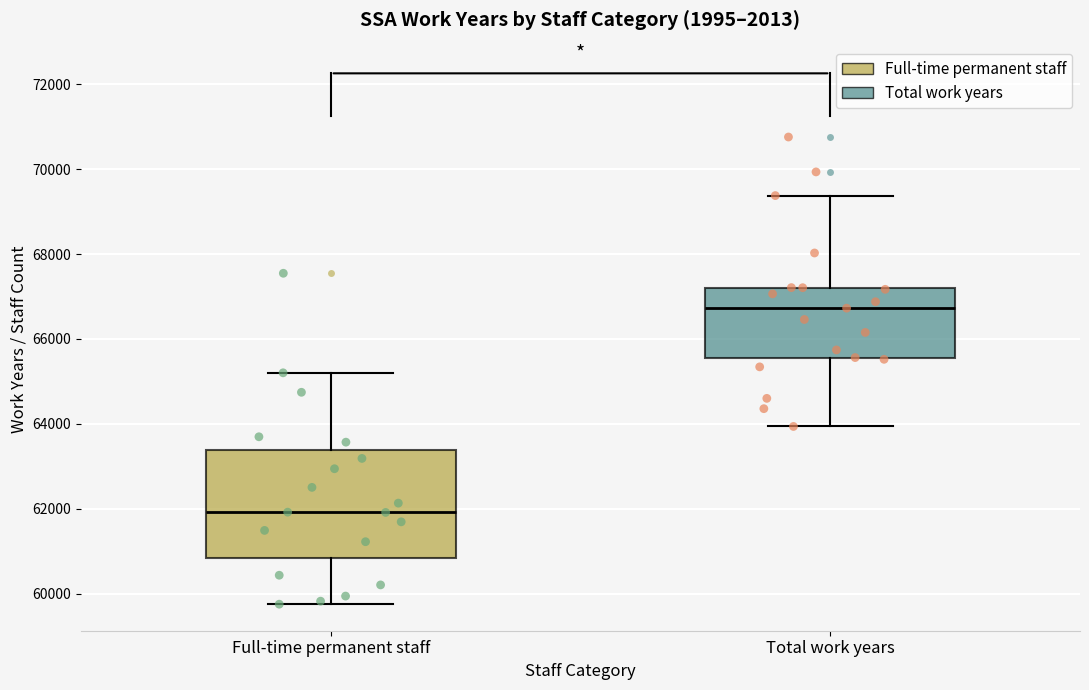

Which box's median line is the lowest?

Full-time permanent staff